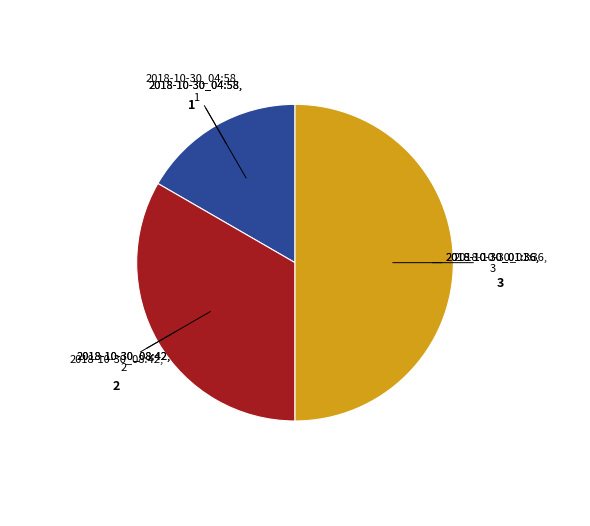

How many slices are in this pie chart?

3